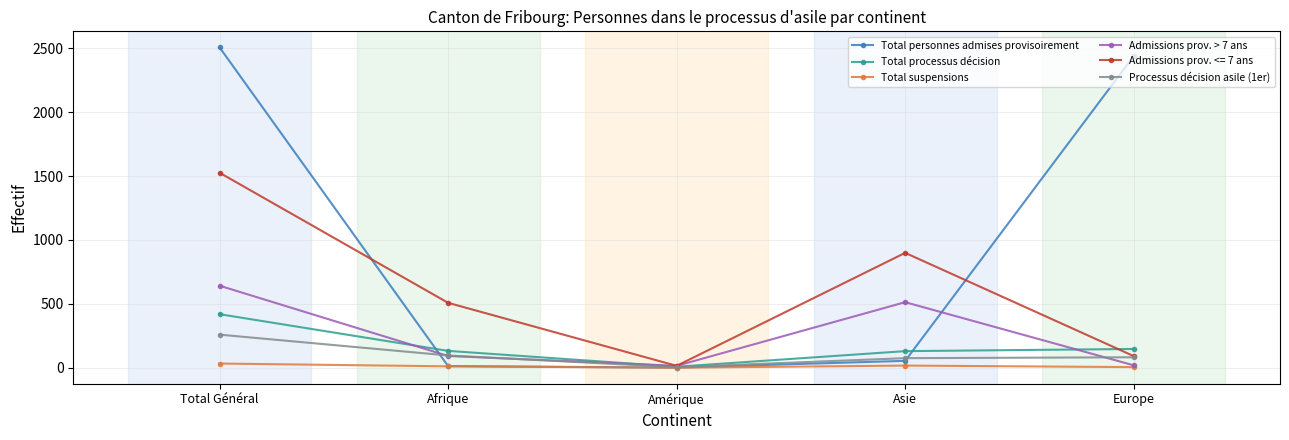

Which series has the largest total across all categories?

Total personnes admises provisoirement